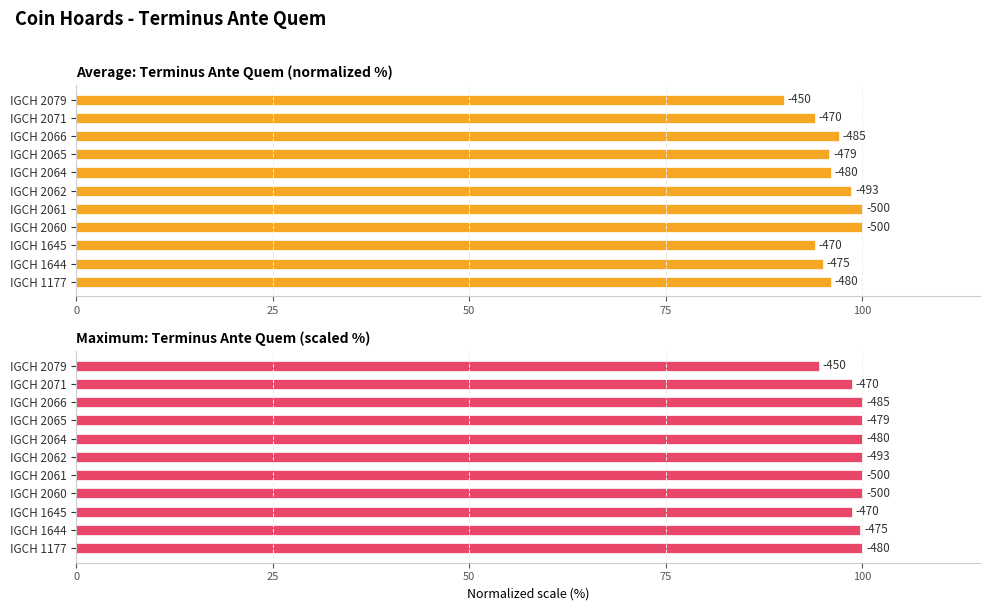

What is the average value of the Average: Terminus Ante Quem (normalized %) series?

96.0